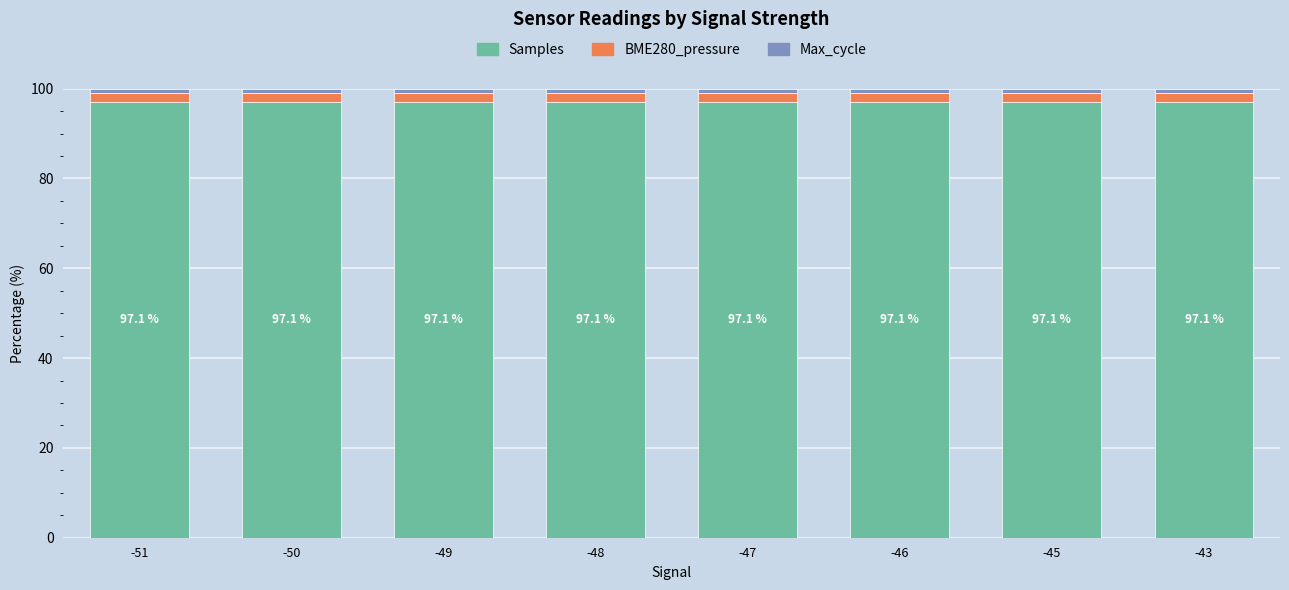

True or false: Samples has a value of 97.1 at -46.

True